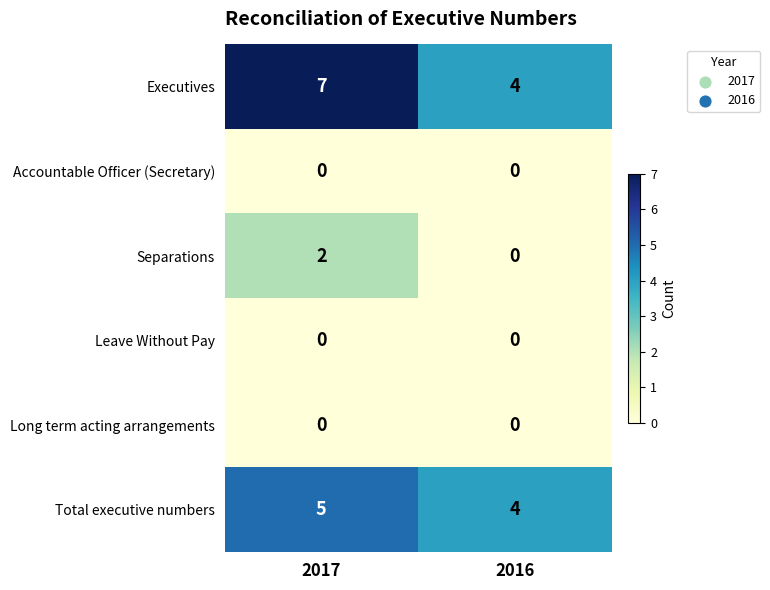

What is the total value across all series at 2017?

14